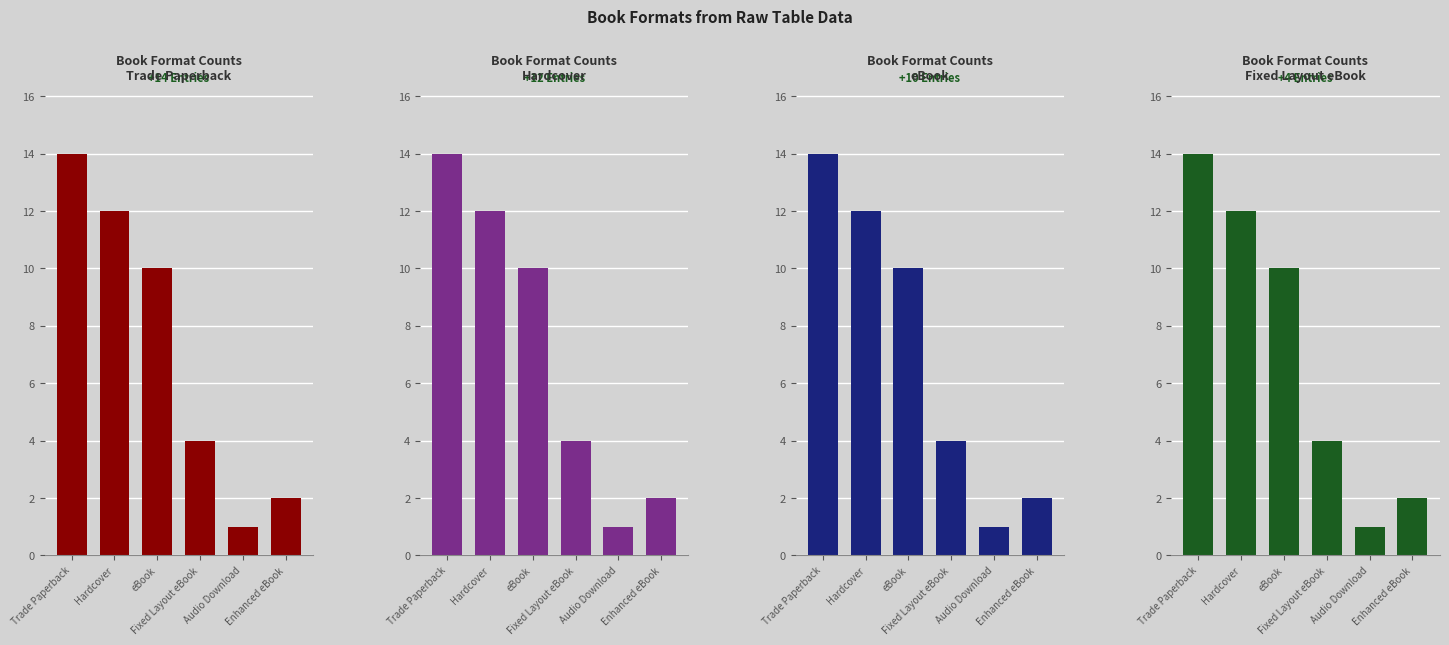

Is it true that eBook equals 2 at Enhanced eBook?

True